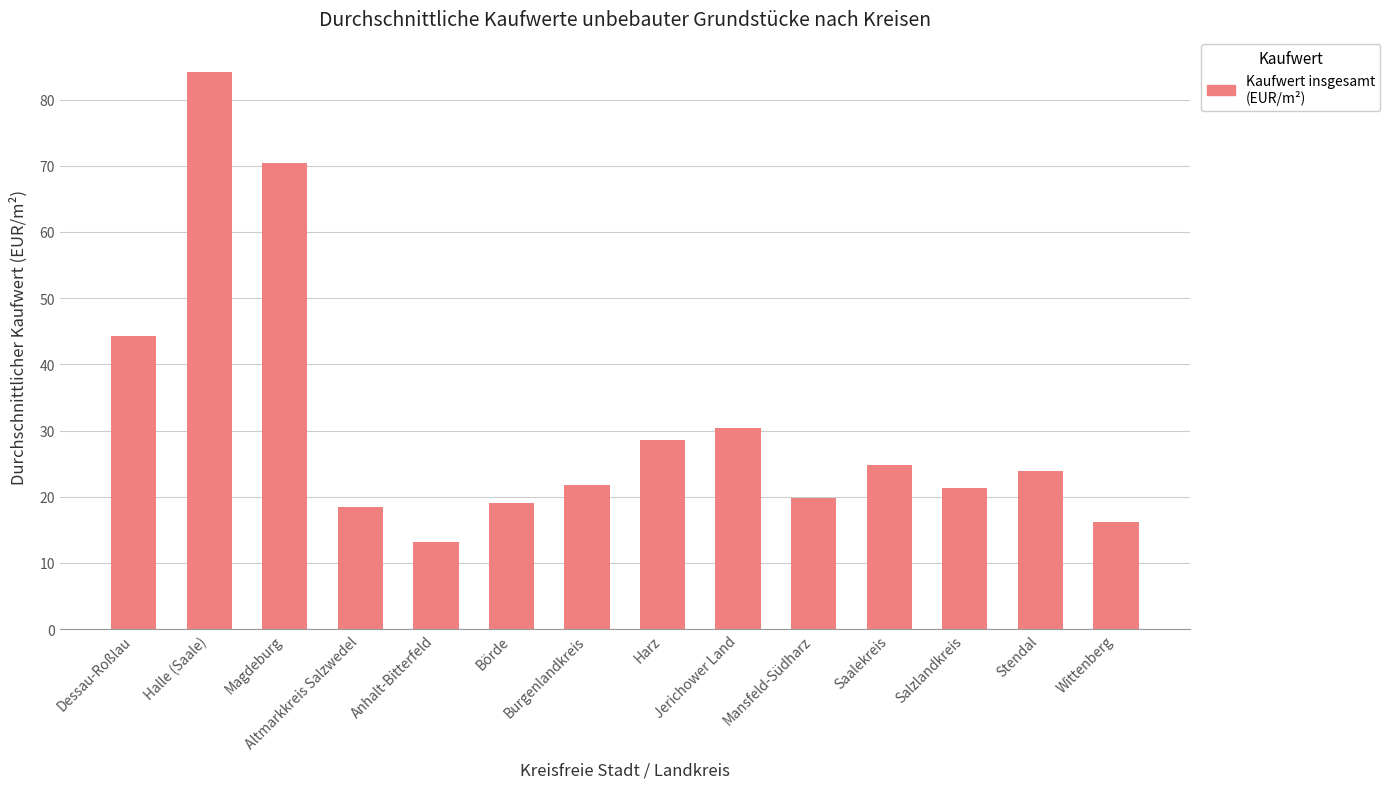

Reading left to right, list all the values displayed in this chart.

Dessau-Roßlau=44.3	Halle (Saale)=84.1	Magdeburg=70.4	Altmarkkreis Salzwedel=18.5	Anhalt-Bitterfeld=13.1	Börde=19.1	Burgenlandkreis=21.8	Harz=28.5	Jerichower Land=30.4	Mansfeld-Südharz=19.9	Saalekreis=24.8	Salzlandkreis=21.4	Stendal=23.9	Wittenberg=16.2